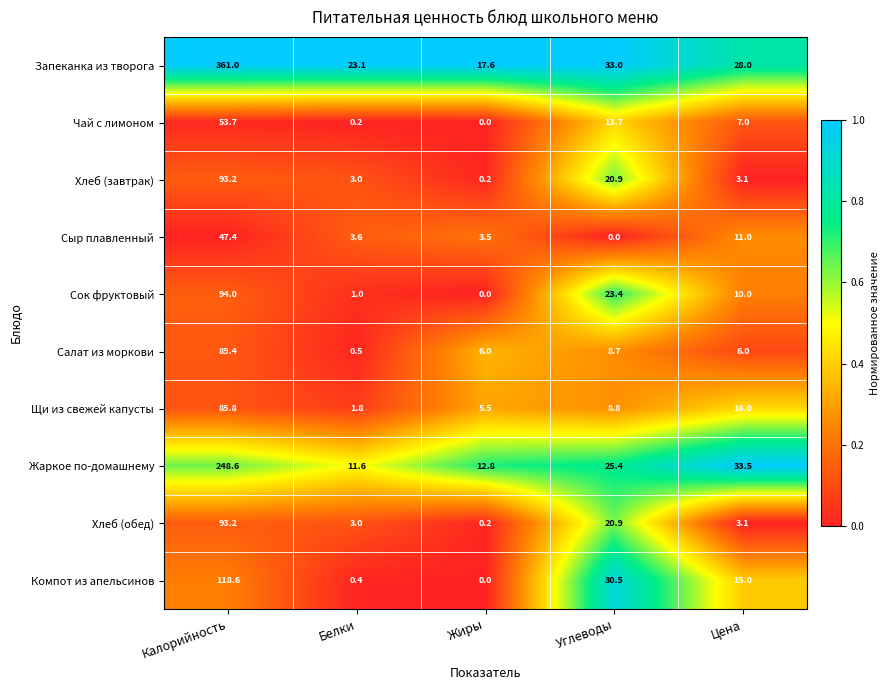

Which series has the largest range (max minus min)?

Запеканка из творога